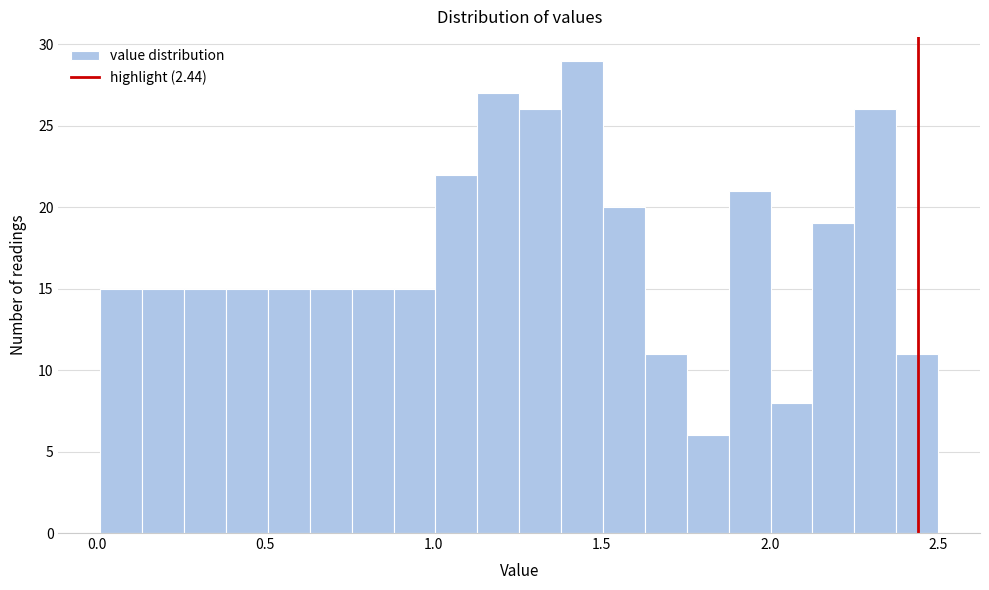

Read against the x-axis, roughly where is the centre of the tallest bar?

1.45